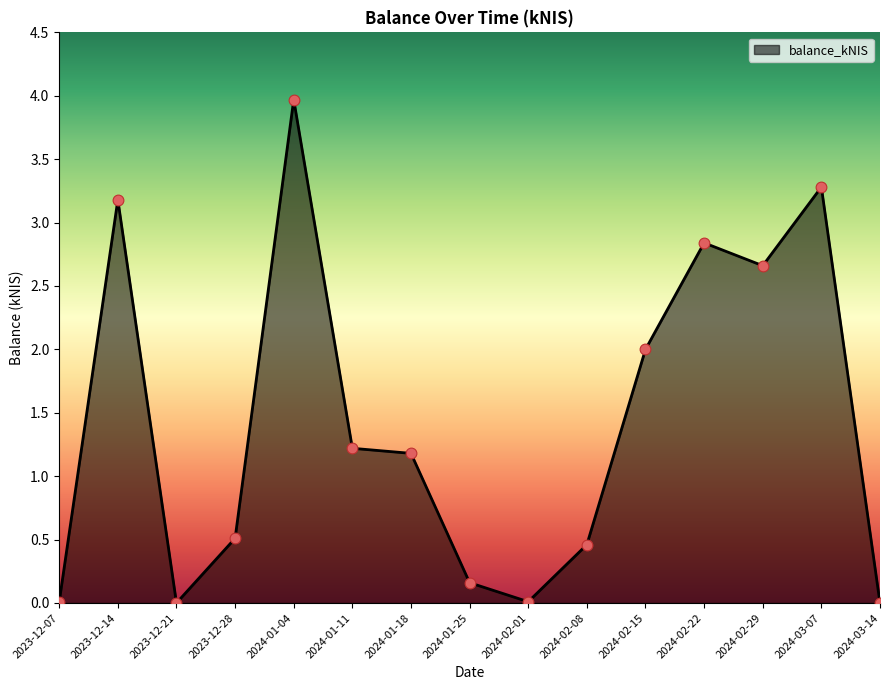

Approximately how many times larger is the value at 2024-02-08 compared to 2024-01-11?

0.4